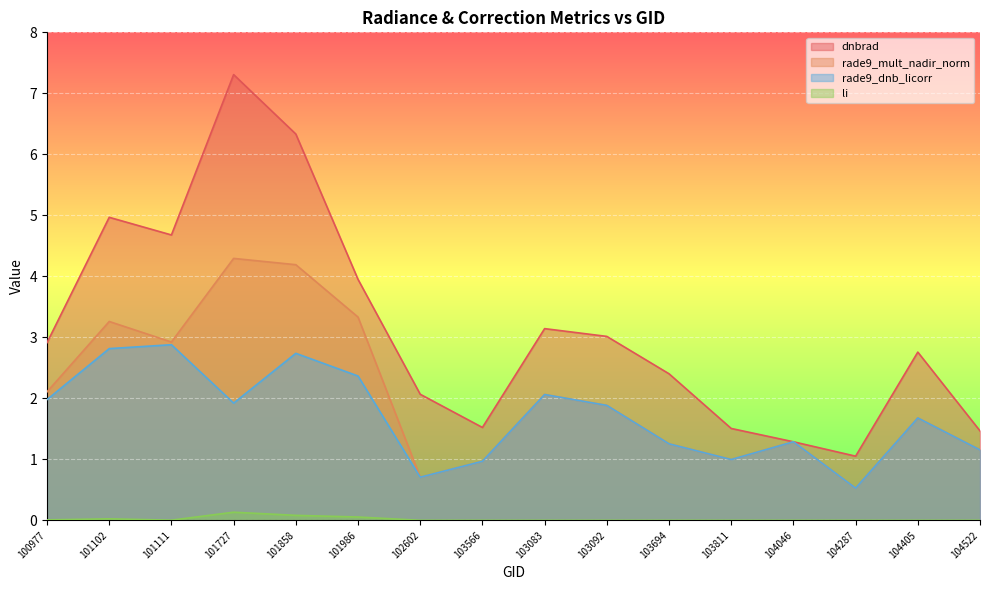

How many data points in rade9_dnb_licorr are less than 1?

4